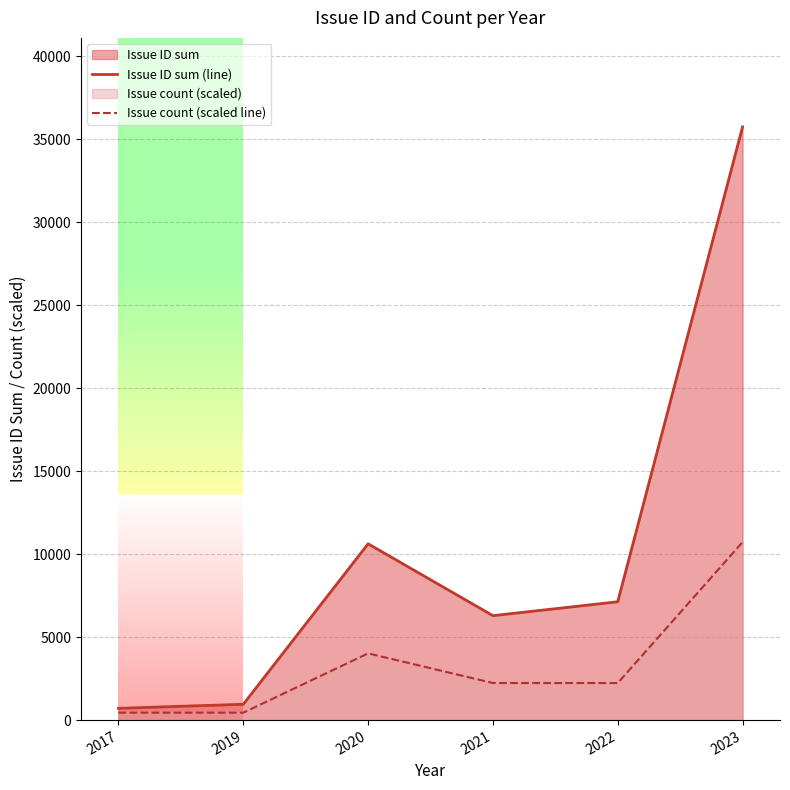

At which label does Issue ID sum (line) reach its minimum?

2017